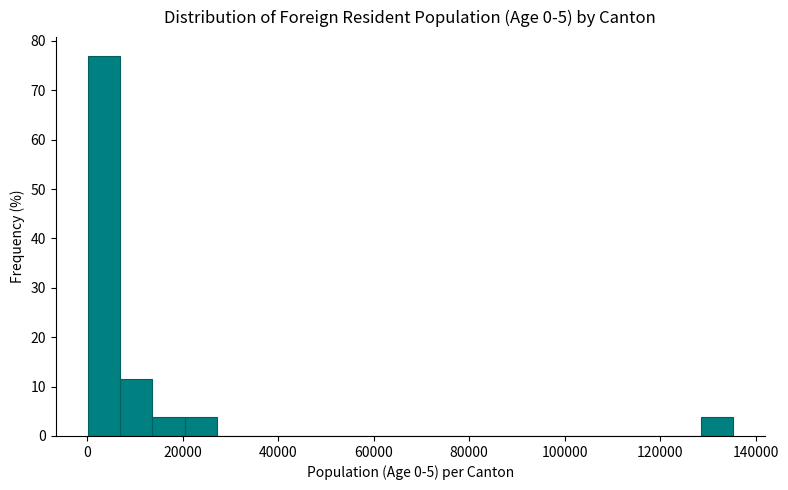

Around what value on the x-axis is the tallest bar? Give the approximate position of its centre, as read against the axis.

4000